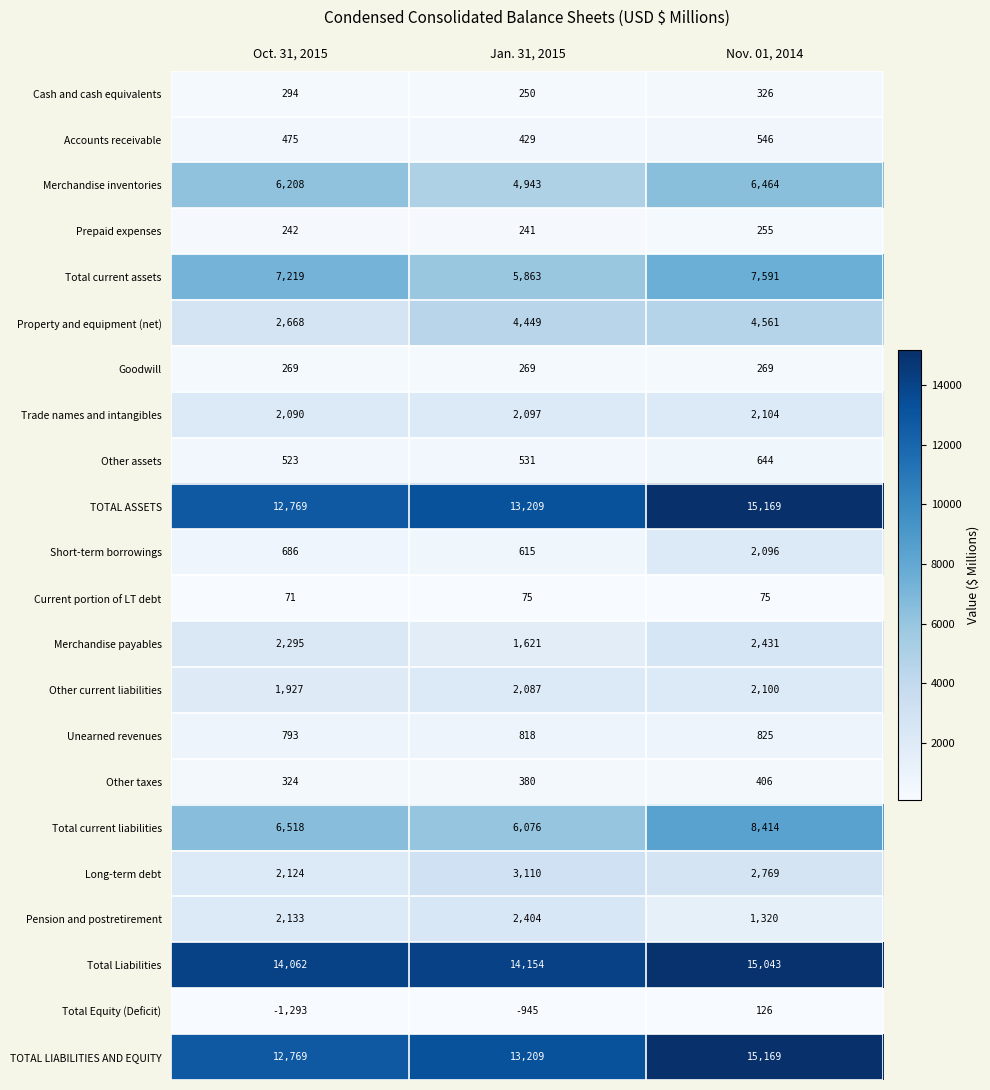

What is the spread (max minus min) of values at Jan. 31, 2015?

15099